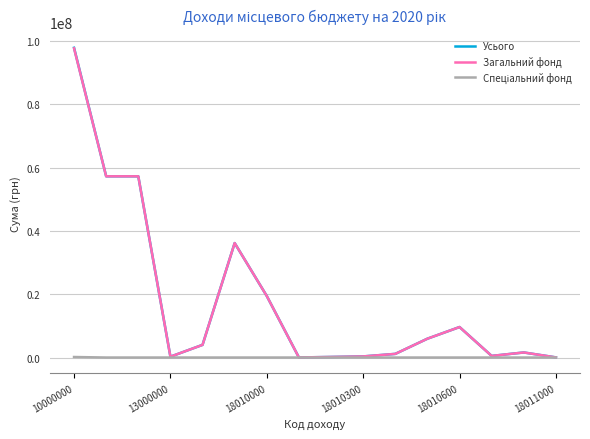

What is the maximum value shown in the chart?

97845900